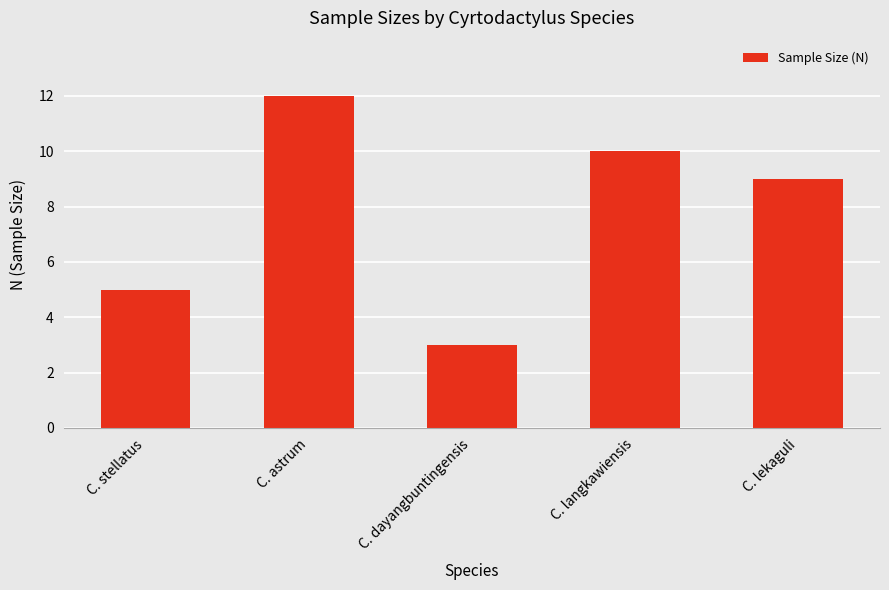

What is the change in value from C. stellatus to C. lekaguli?

+4